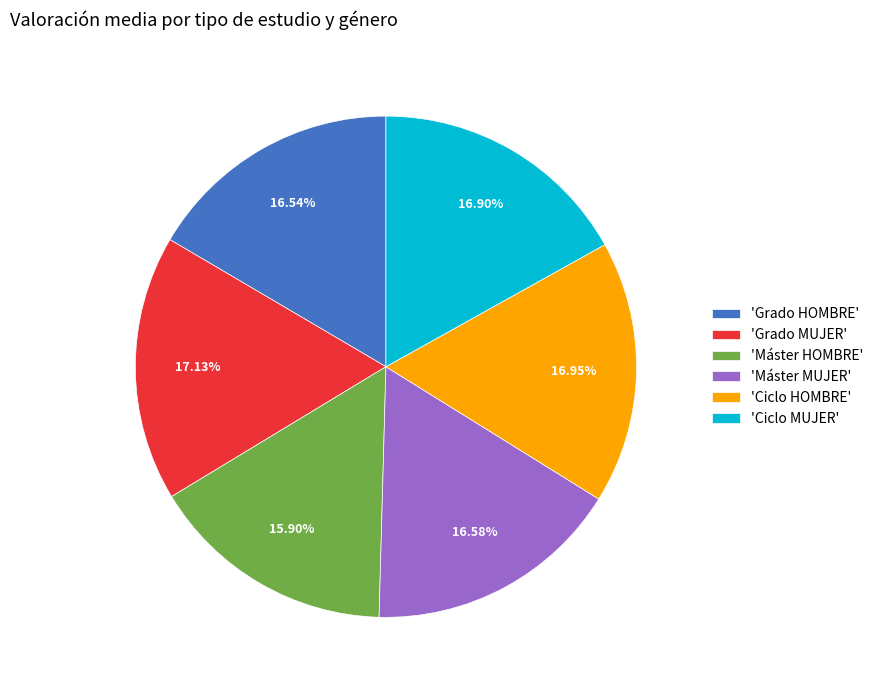

Is there any slice that represents more than half of the pie?

No